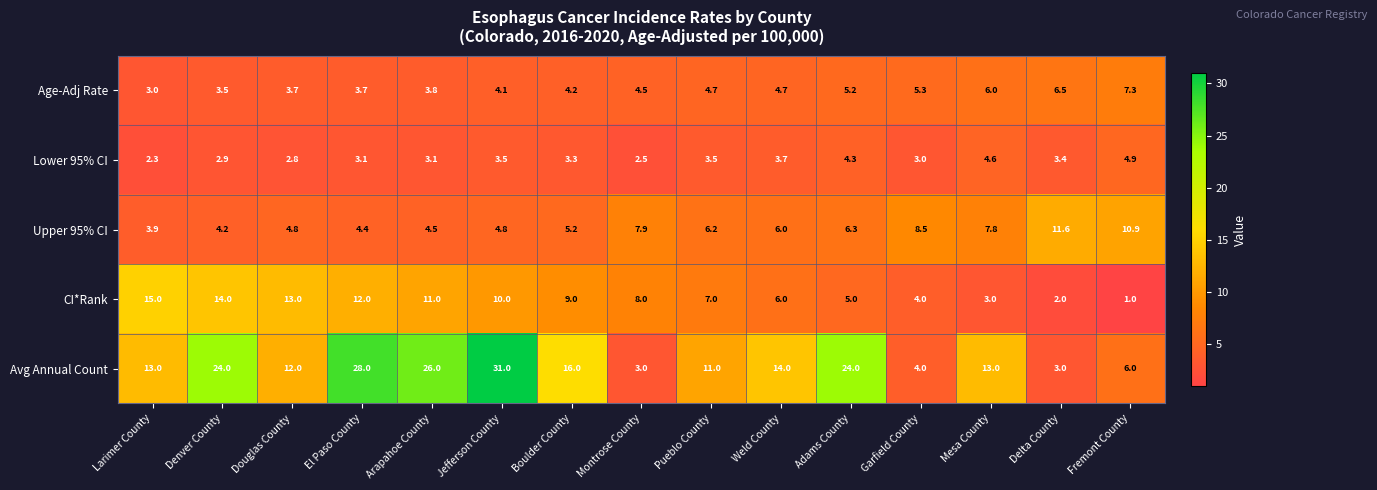

What is the maximum value shown in the chart?

31.0